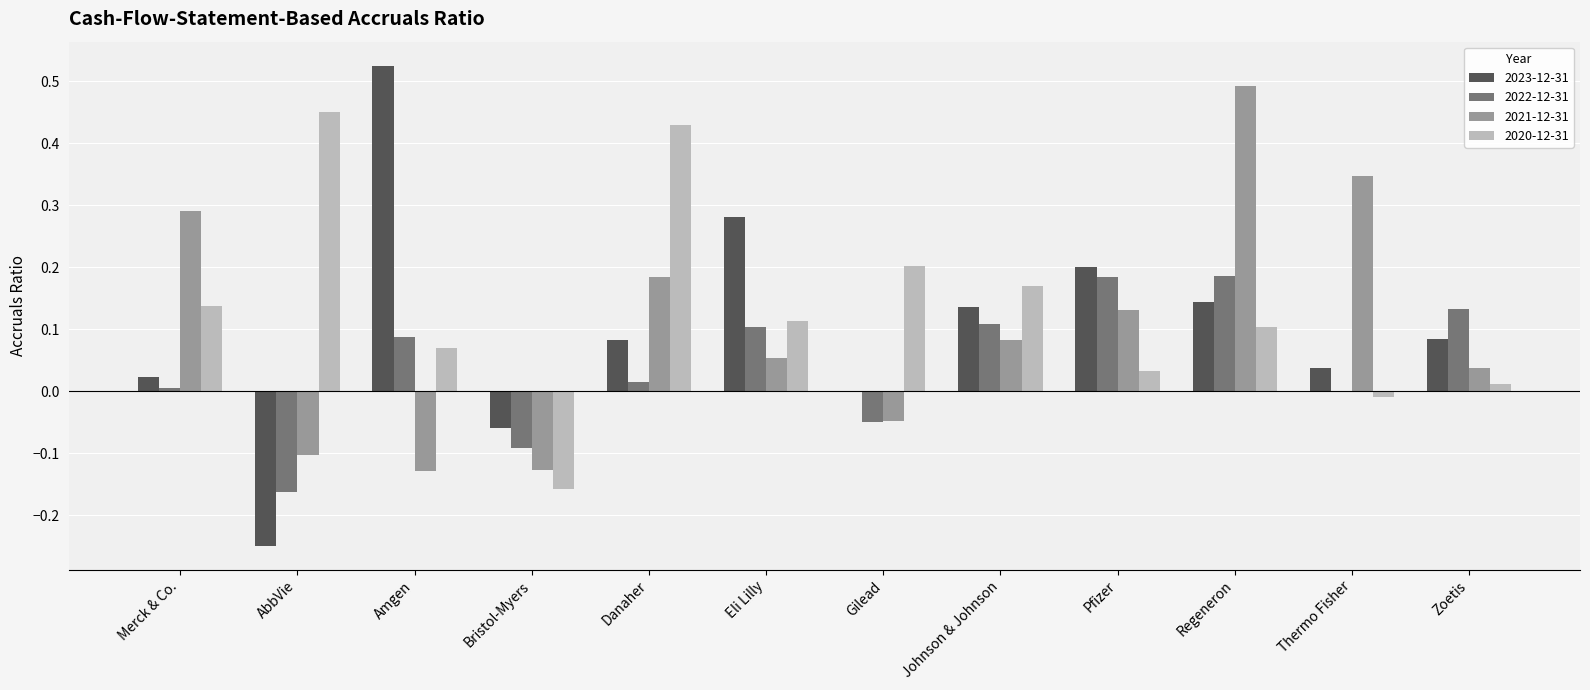

How many data points in 2021-12-31 are above 0?

8